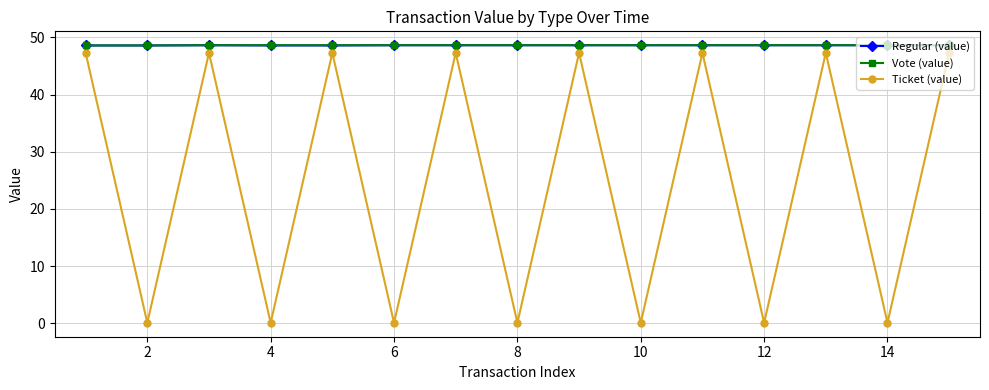

What is the highest value of the Ticket (value) series?

47.3